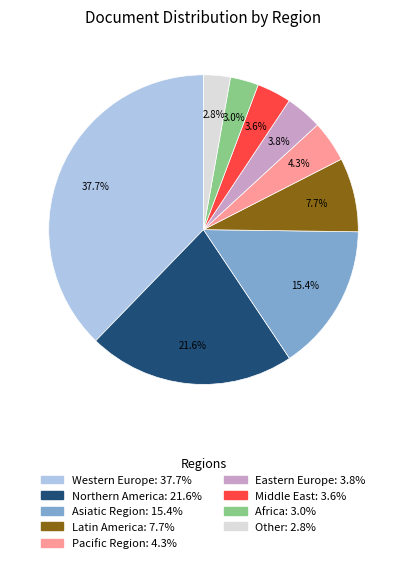

To the nearest percent, what is the difference between the Northern America and Eastern Europe slice percentages?

18%